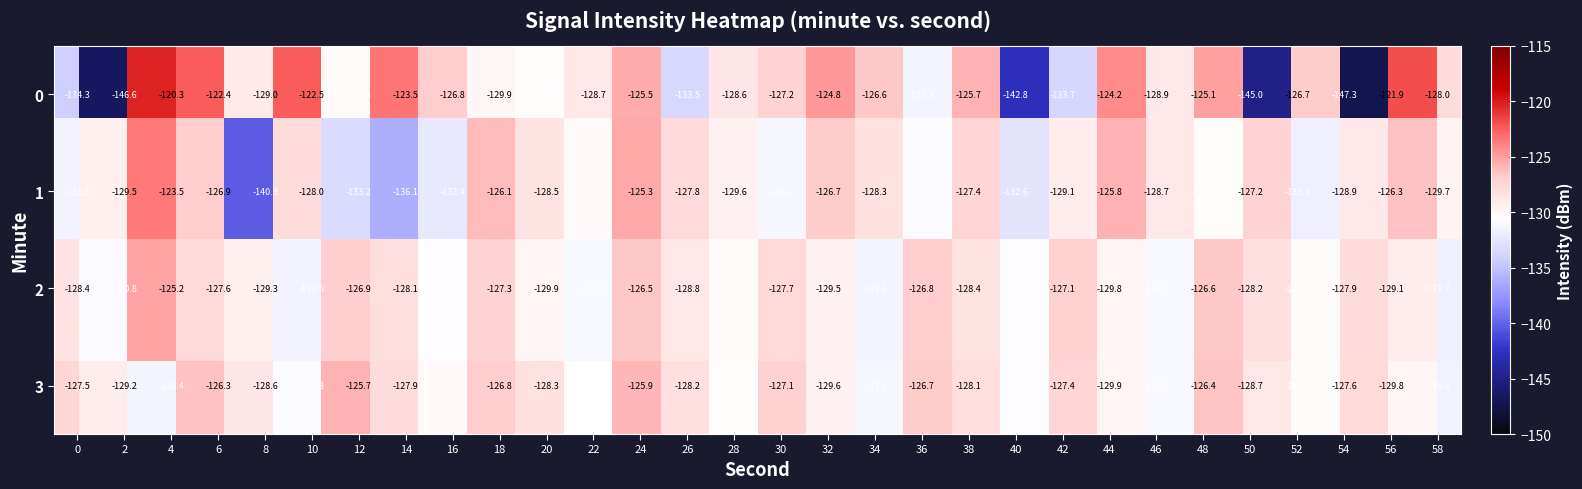

Count the number of data series in this chart.

4